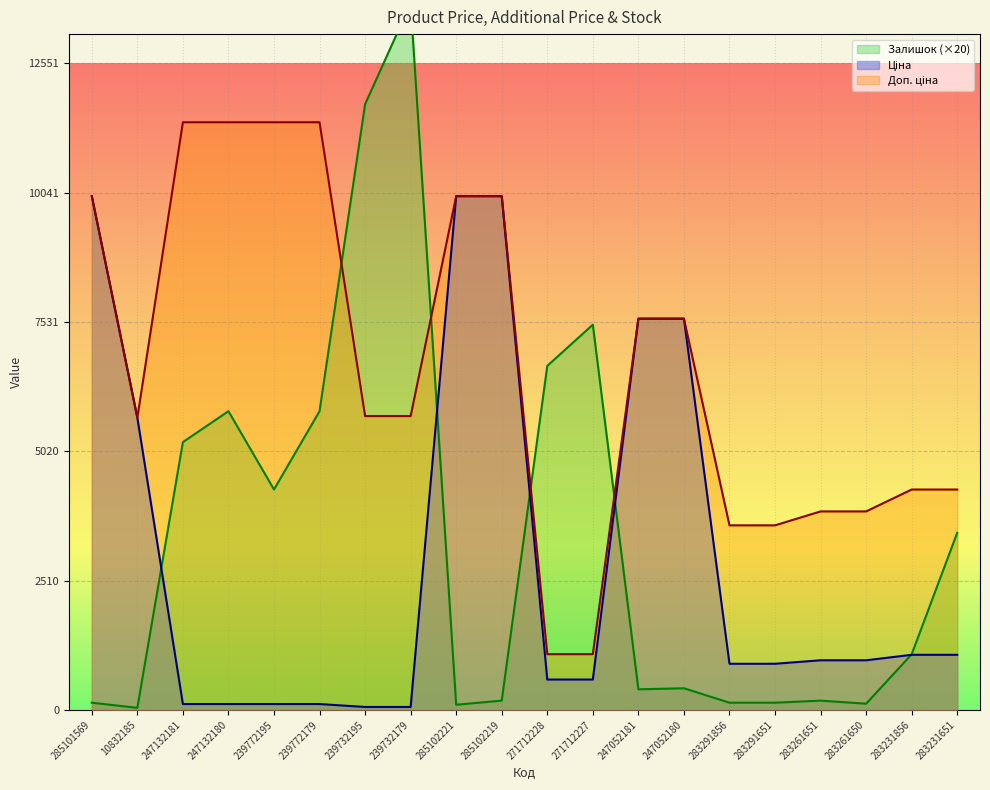

Rank the categories by Доп. ціна value from lowest to highest.

271712228, 271712227, 283291856, 283291651, 283261651, 283261650, 283231856, 283231651, 10832185, 239732195, 239732179, 247052181, 247052180, 285101569, 285102221, 285102219, 247132181, 247132180, 239772195, 239772179